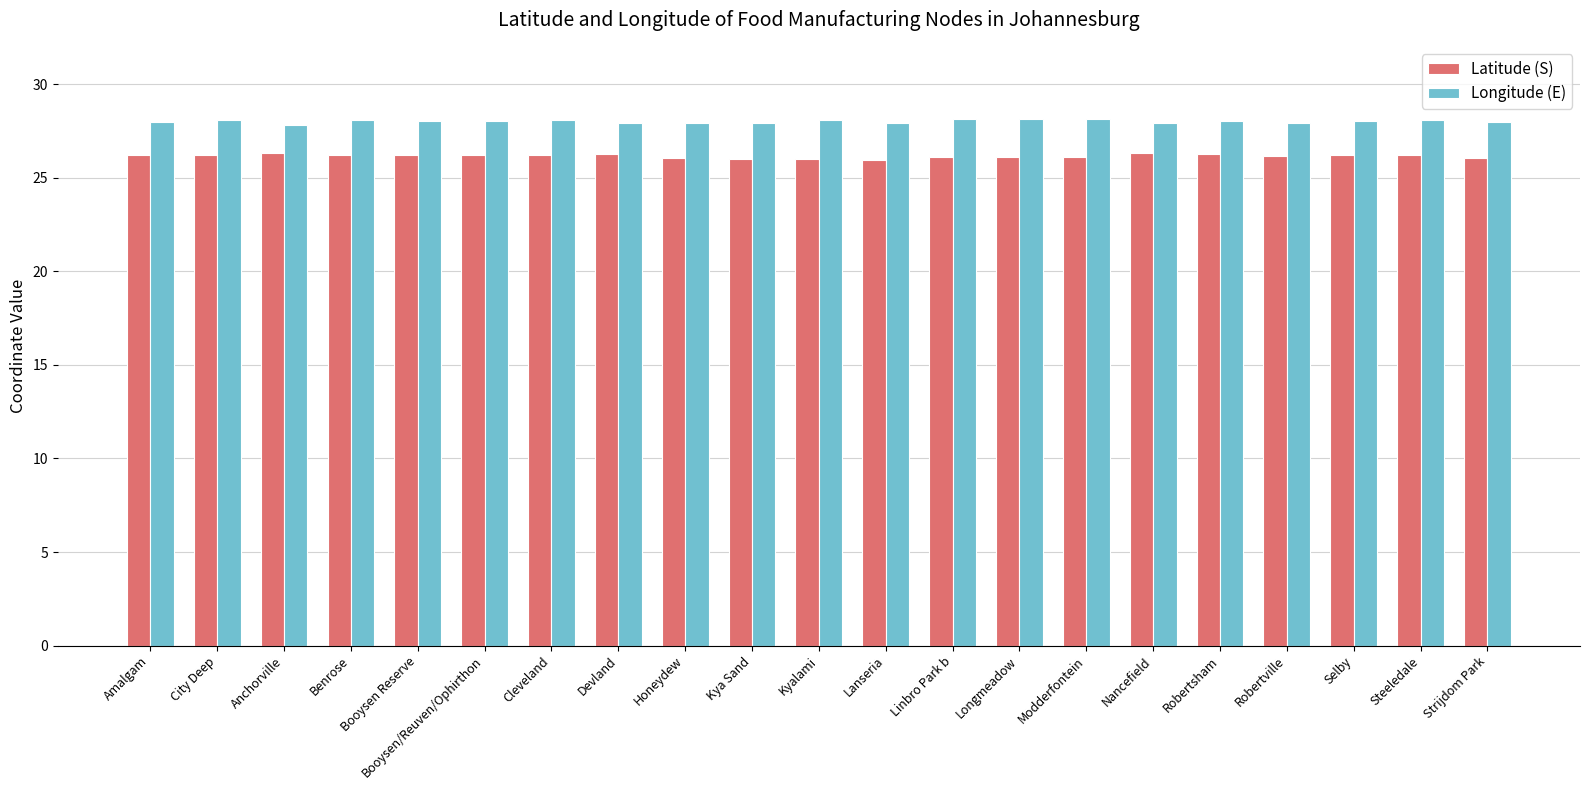

What is the sum of the Longitude (E) values at Nancefield and Robertsham?

55.9